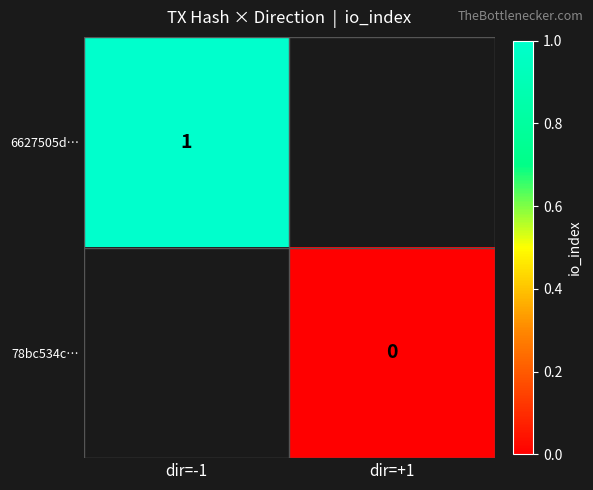

The value of 6627505d… at dir=-1 is 1. True or false?

True